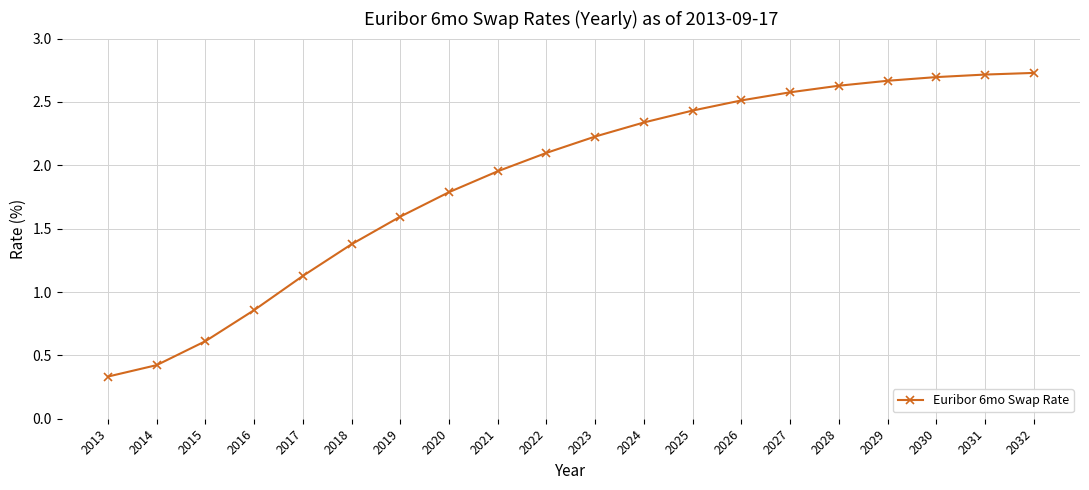

Is it true that the value at 2015 is 0.4?

False